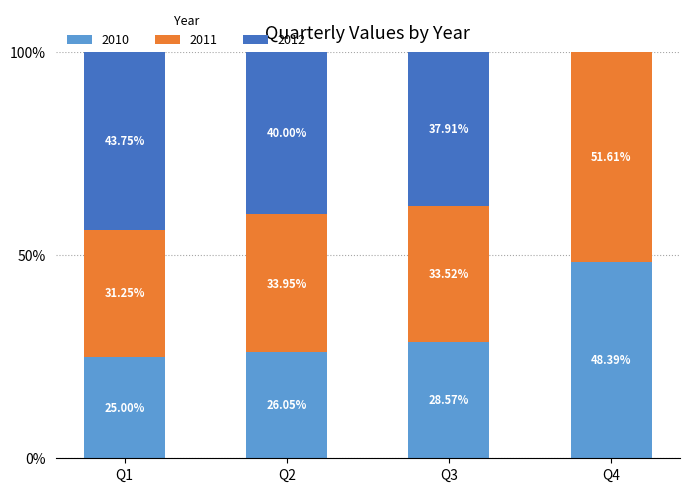

What are all the series names shown in the legend?

2010, 2011, 2012